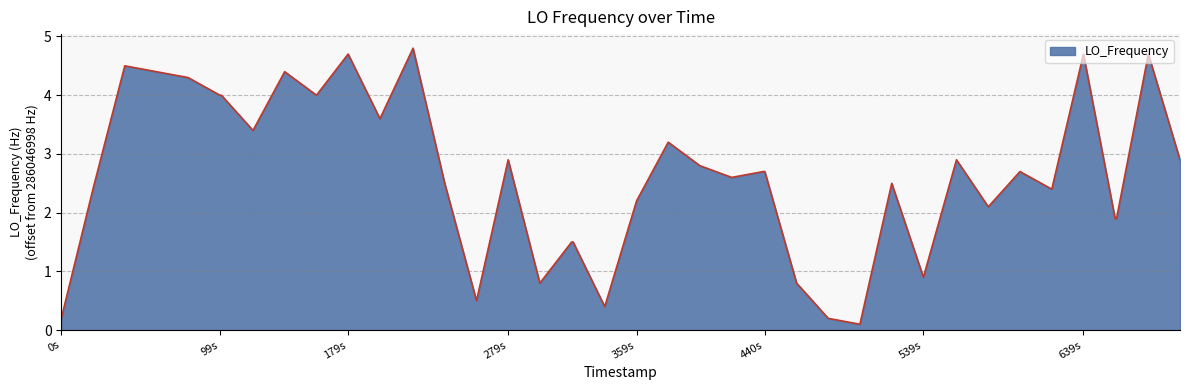

What is the maximum value shown in the chart?

4.8